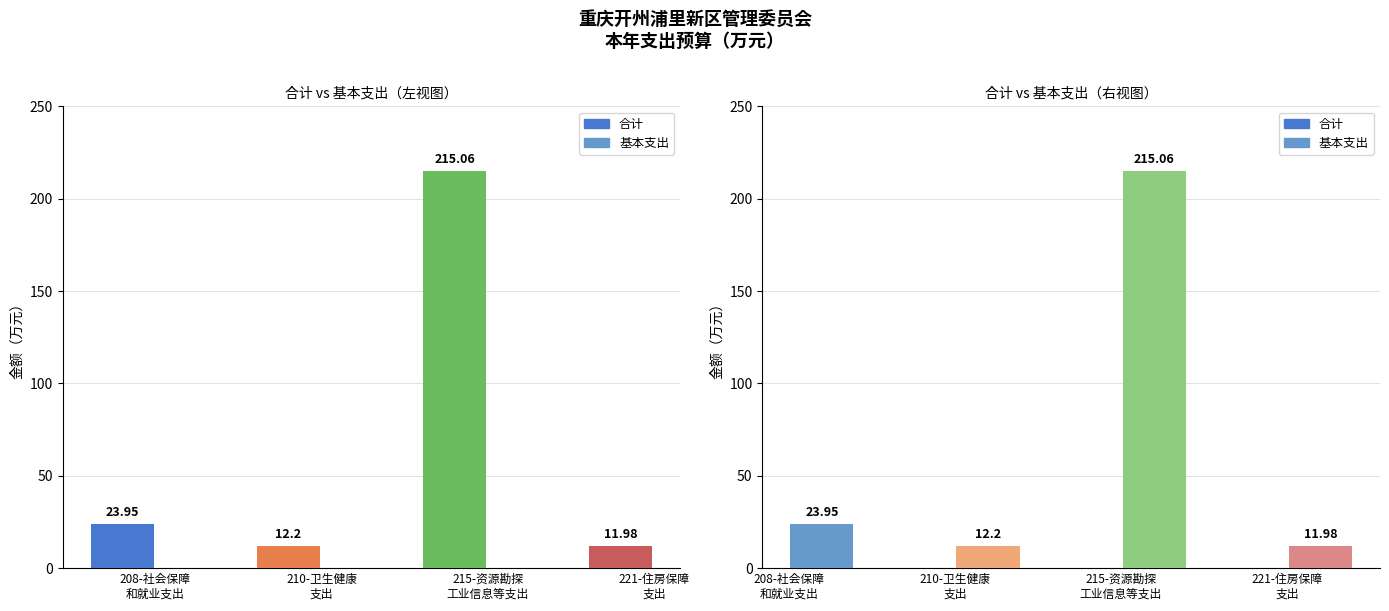

Reading left to right, transcribe all the data shown in this chart.

合计: 23.9	12.2	215.1	12.0
基本支出: 23.9	12.2	215.1	12.0